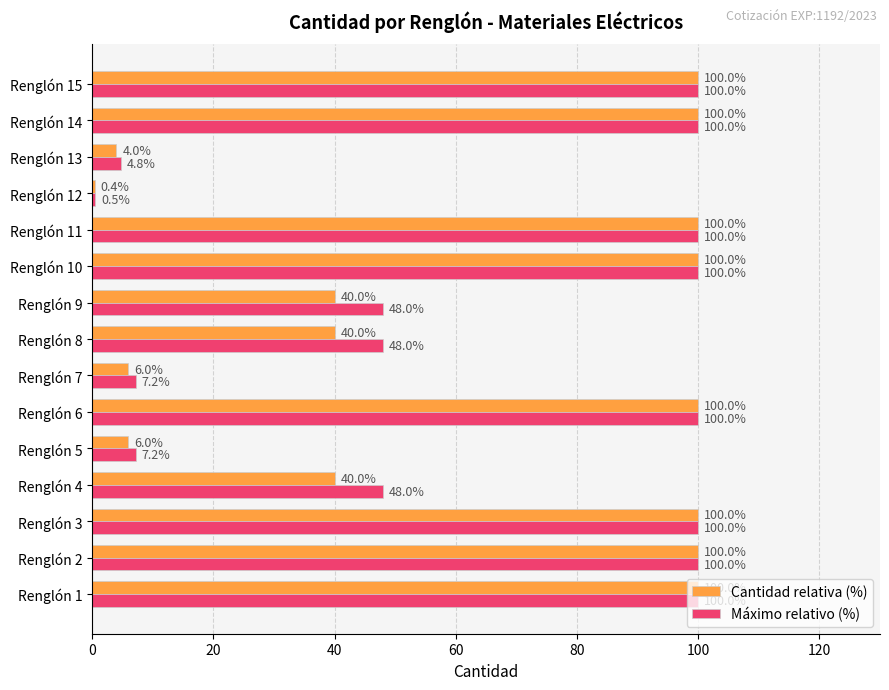

Which series has the largest range (max minus min)?

Cantidad relativa (%)